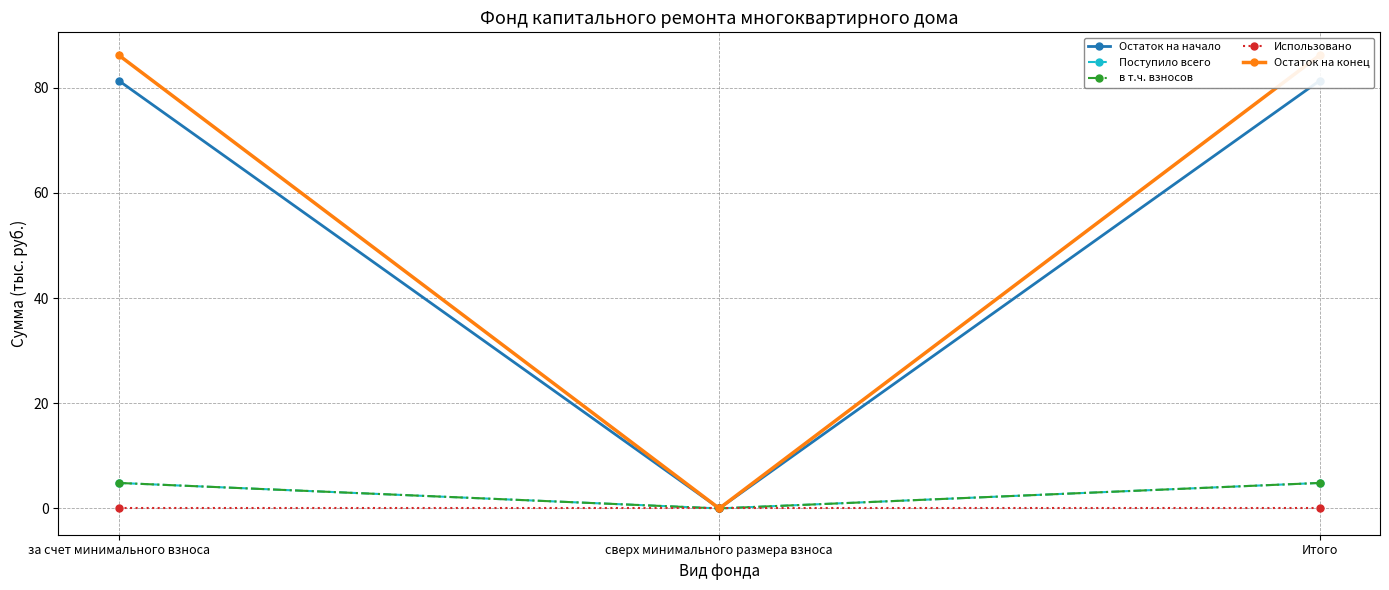

Between Итого and сверх минимального размера взноса, which is larger?

Итого